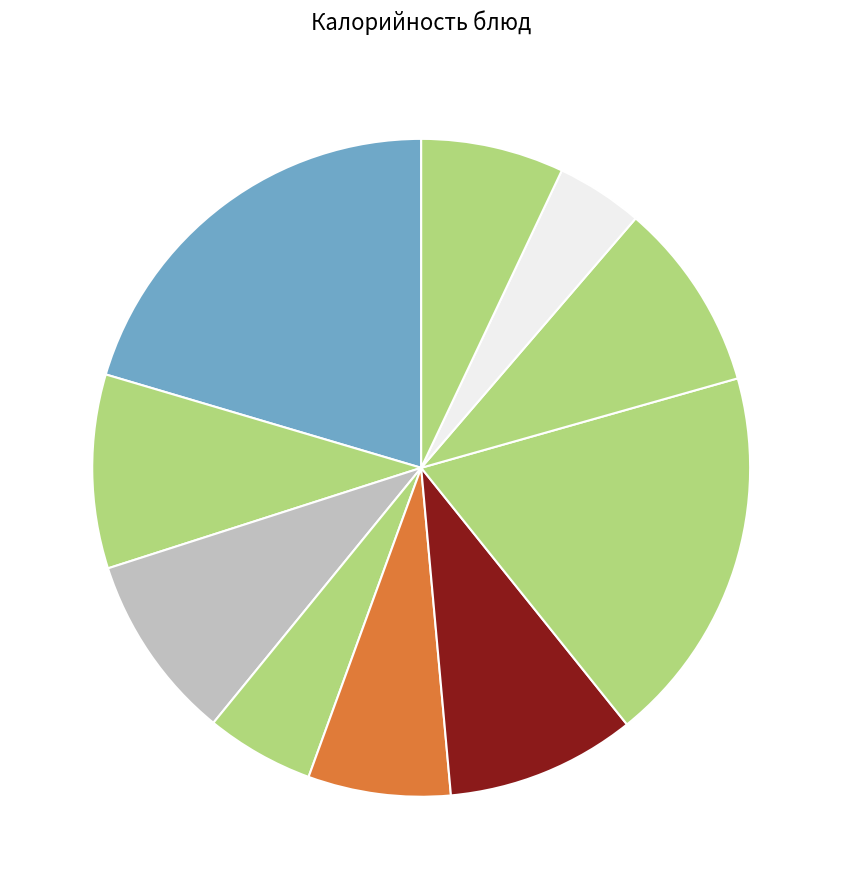

How many slices are in this pie chart?

10